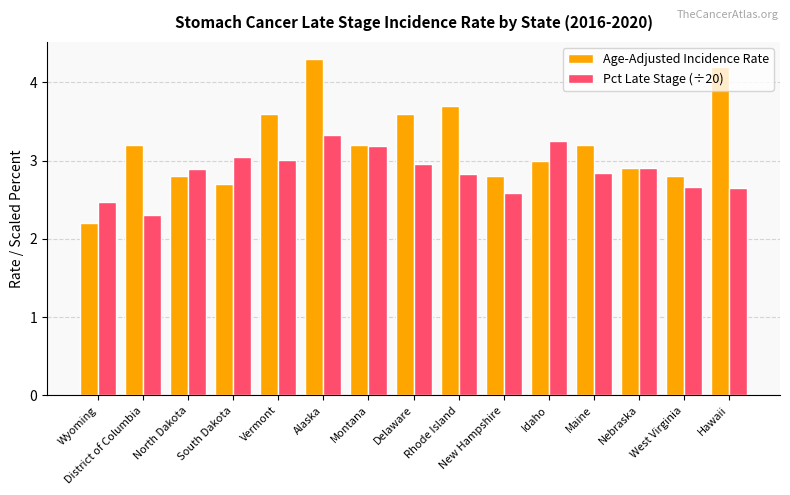

At which label does Age-Adjusted Incidence Rate reach its peak?

Alaska